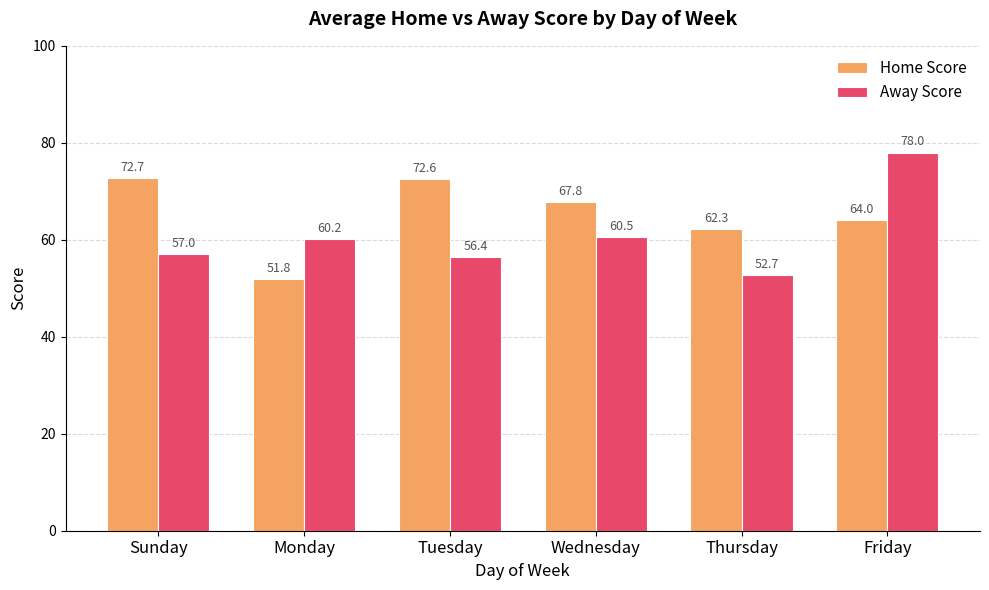

How many groups of bars are there?

6